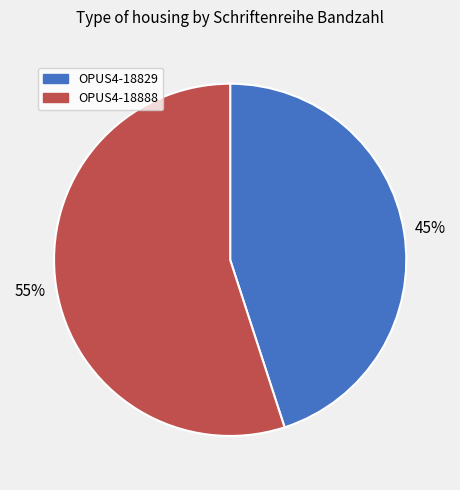

Combined, do OPUS4-18829 and OPUS4-18888 account for over 50%?

Yes